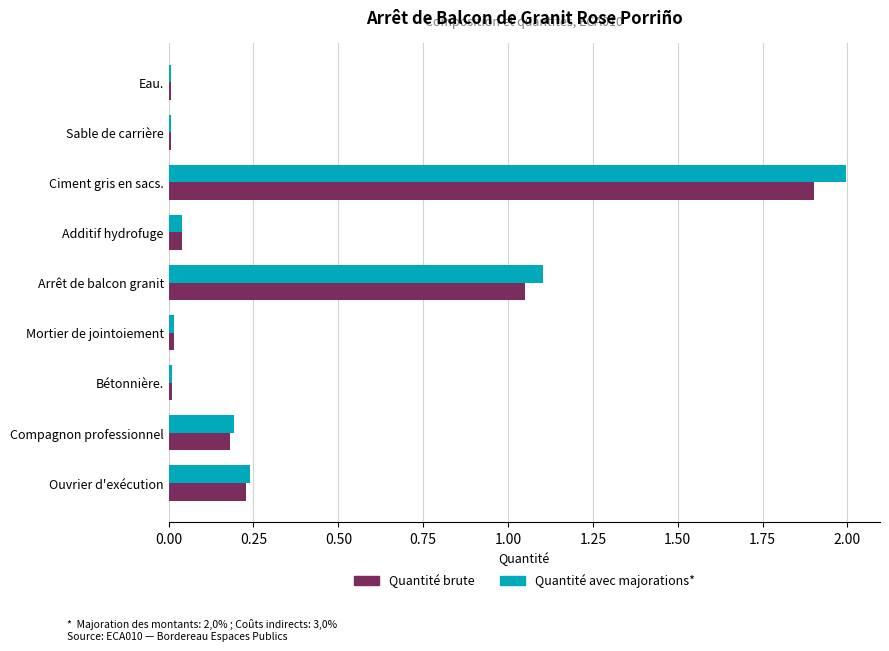

Which category has the highest value in the Quantité brute series?

Ciment gris en sacs.